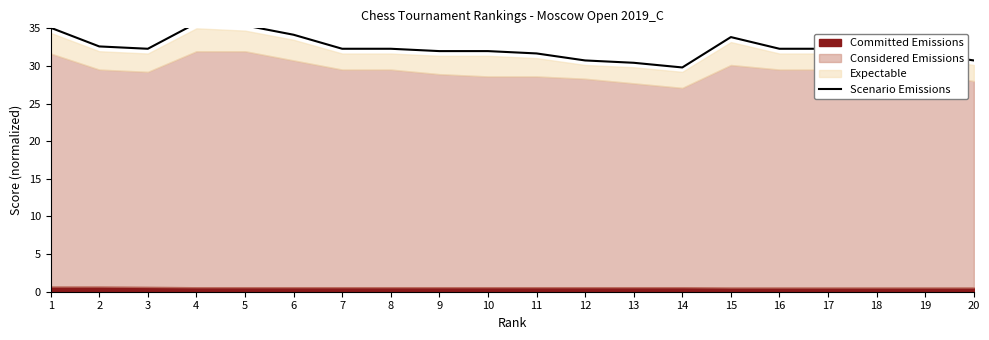

List the labels in order of value, smallest first.

14, 13, 12, 20, 11, 19, 9, 10, 18, 3, 7, 8, 16, 17, 2, 15, 6, 1, 5, 4